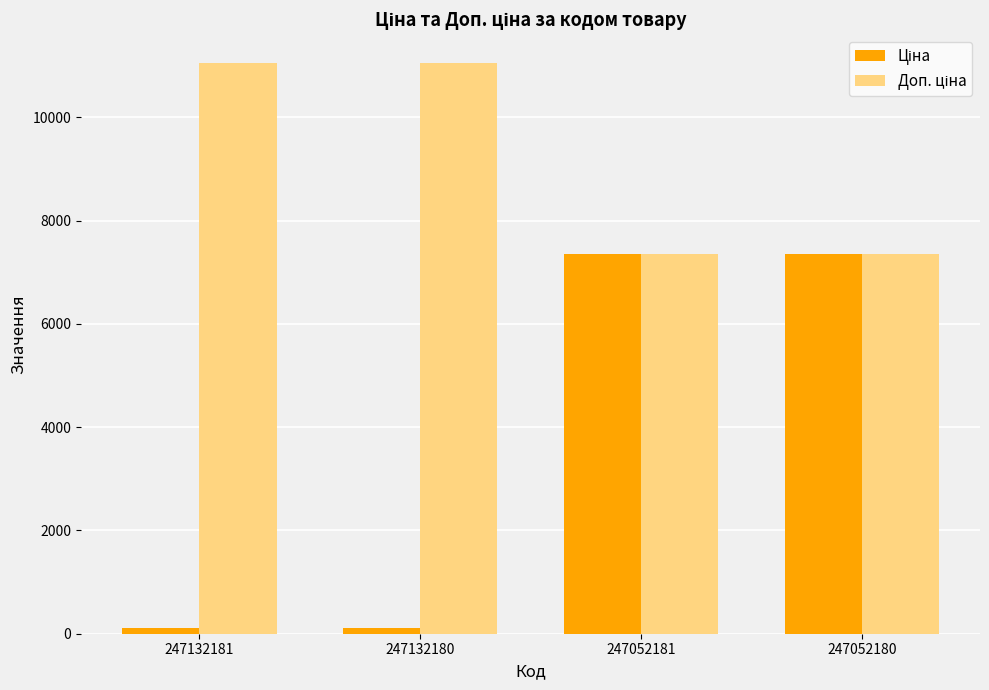

Reading left to right, transcribe all the data shown in this chart.

Ціна: 110.5	110.5	7360.2	7360.2
Доп. ціна: 11055.0	11055.0	7360.2	7360.2